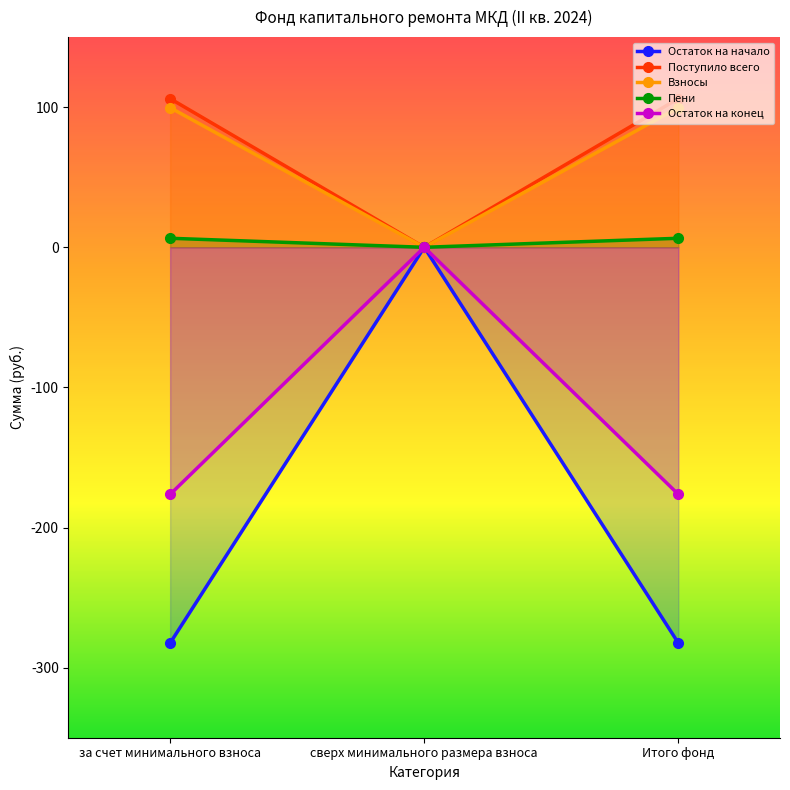

Which label corresponds to the largest value in the chart?

за счет минимального взноса